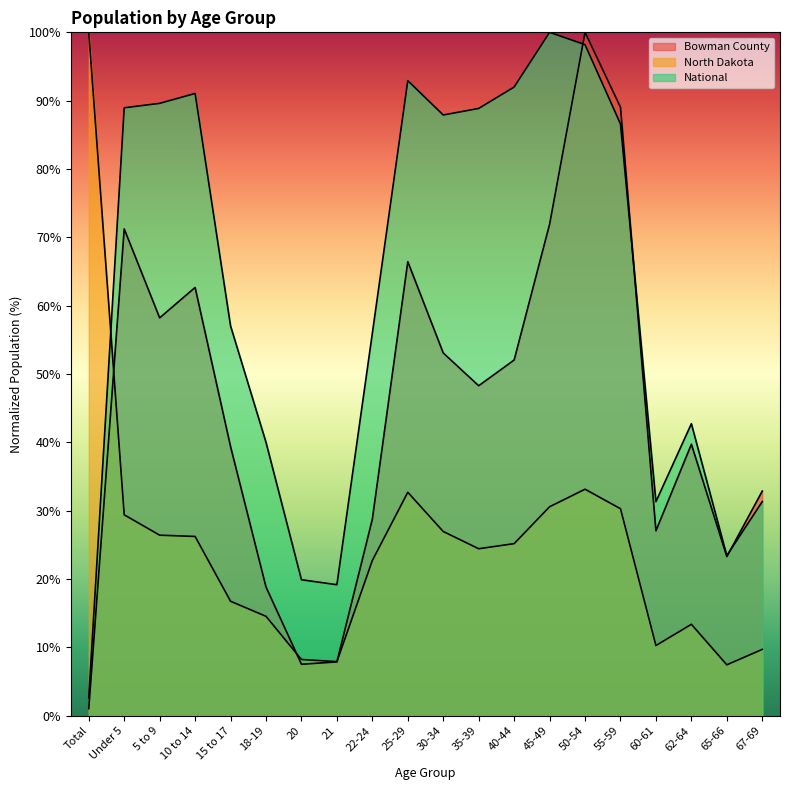

Which series has the largest range (max minus min)?

Bowman County